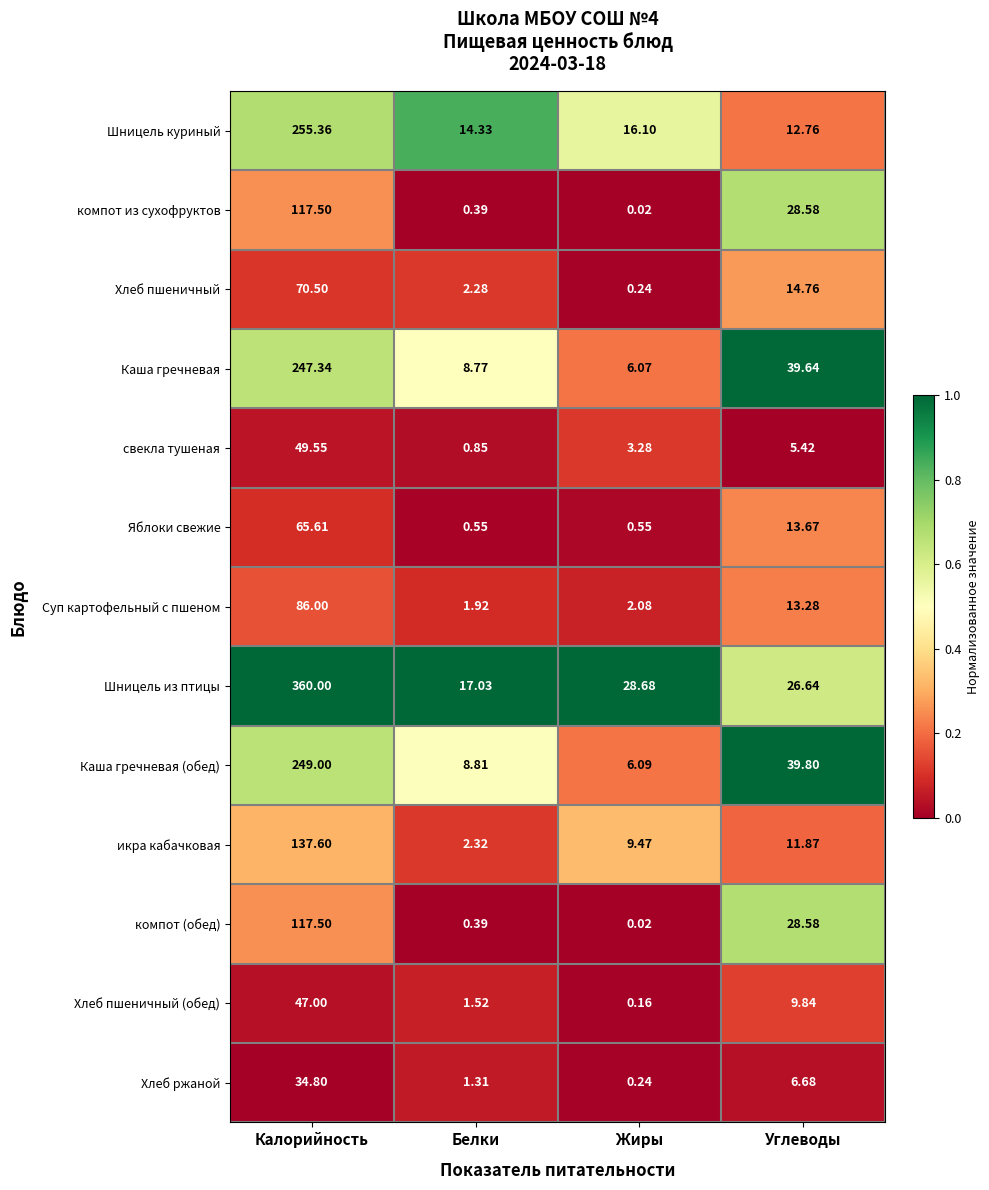

Which category has the highest value across all series?

Калорийность